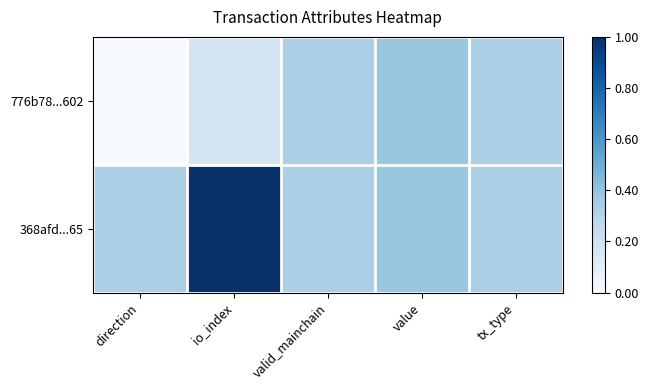

What is the maximum value shown in the chart?

1.0